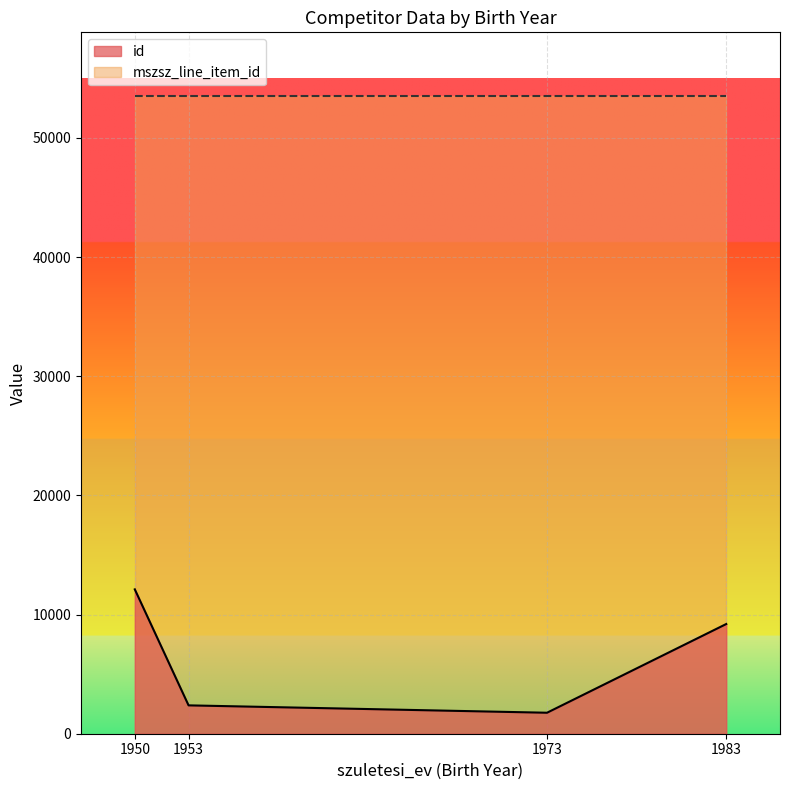

What is the sum of the values at 1983 and 1950?

21321